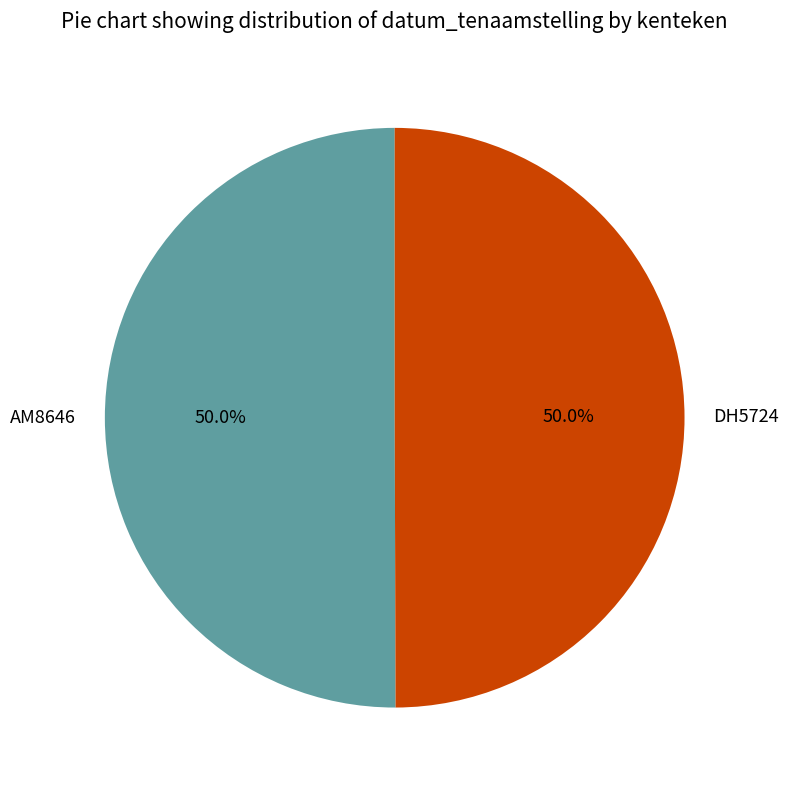

What is the total percentage of AM8646 and DH5724?

100.0%